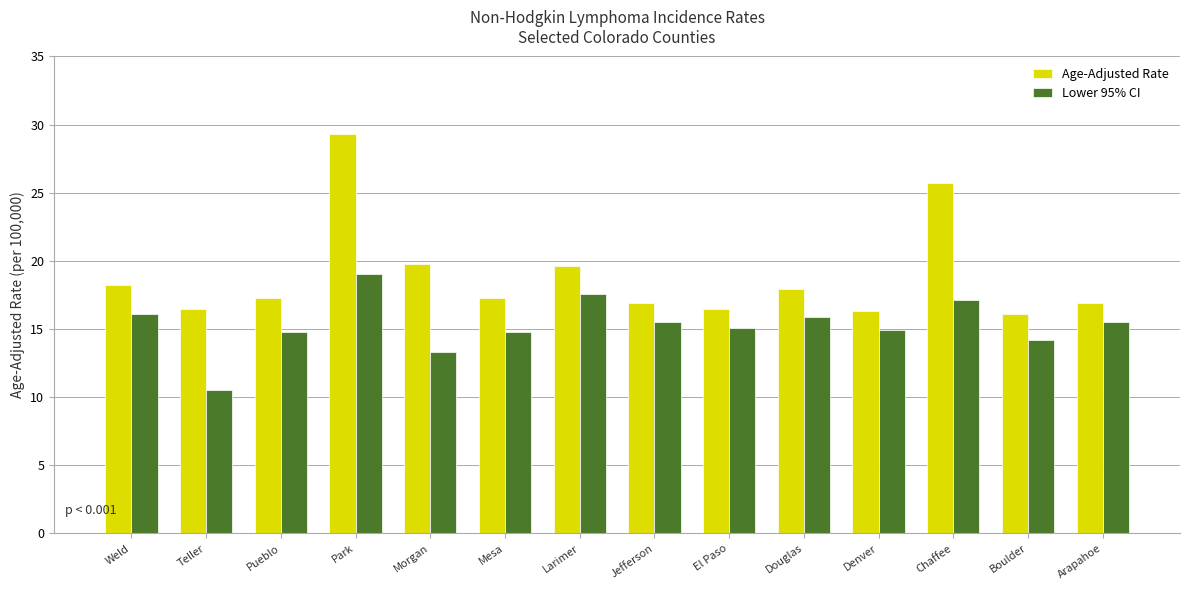

List the series in order of their peak value, highest first.

Age-Adjusted Rate, Lower 95% CI